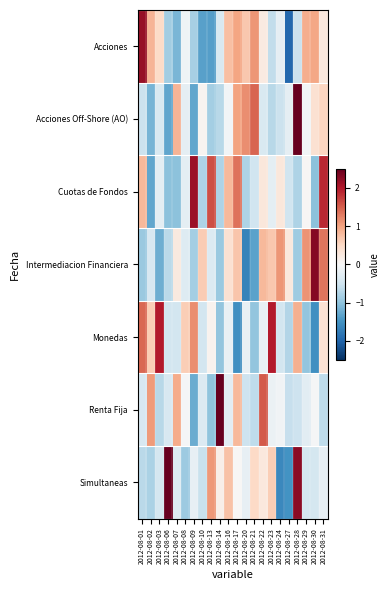

What is the maximum value shown in the chart?

3.4